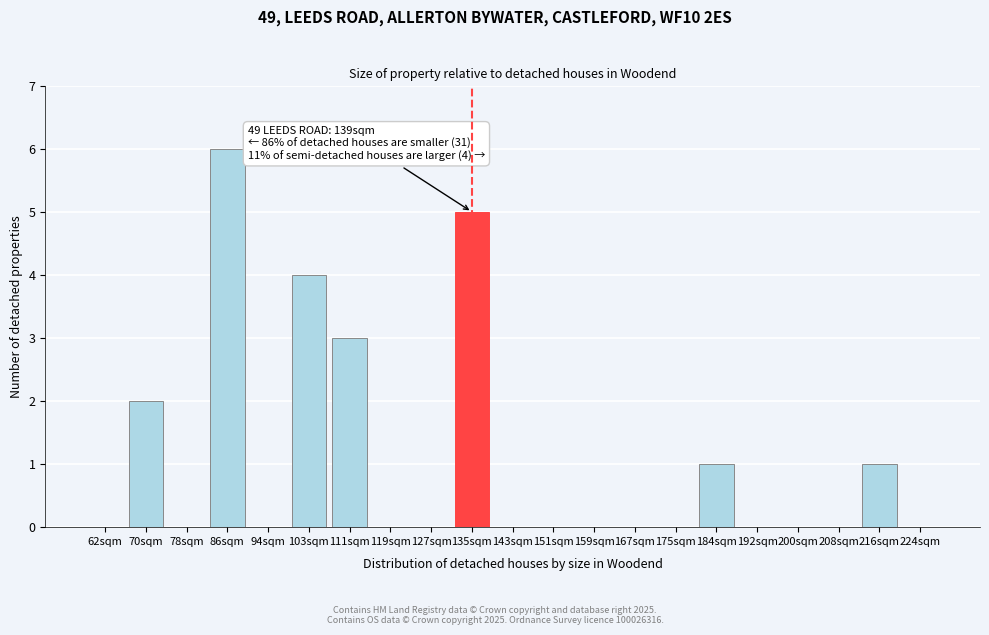

Reading left to right, list all the values displayed in this chart.

62sqm=0	70sqm=2	78sqm=0	86sqm=6	94sqm=0	103sqm=4	111sqm=3	119sqm=0	127sqm=0	135sqm=5	143sqm=0	151sqm=0	159sqm=0	167sqm=0	175sqm=0	184sqm=1	192sqm=0	200sqm=0	208sqm=0	216sqm=1	224sqm=0